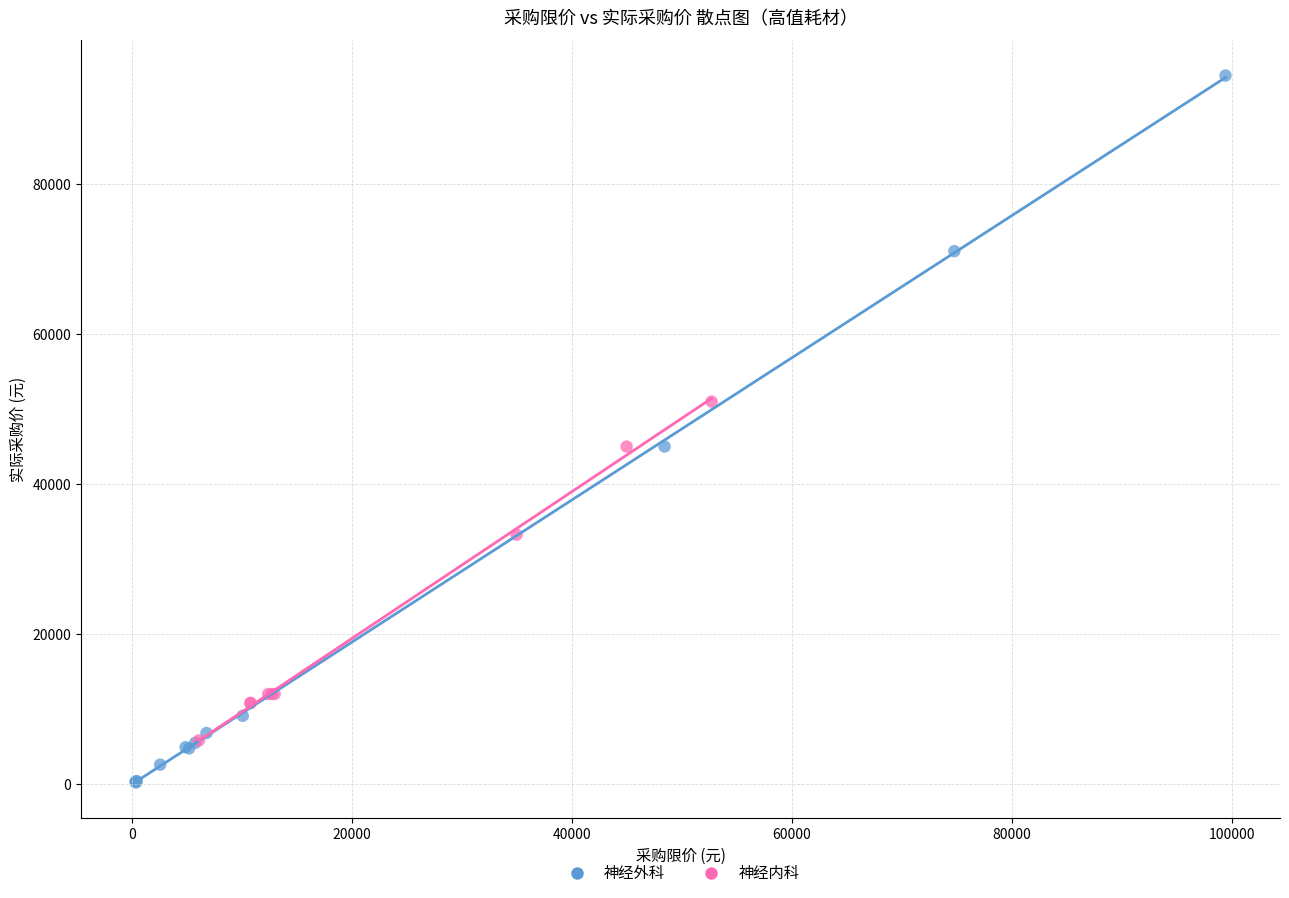

Which series reaches the minimum Y coordinate?

神经外科